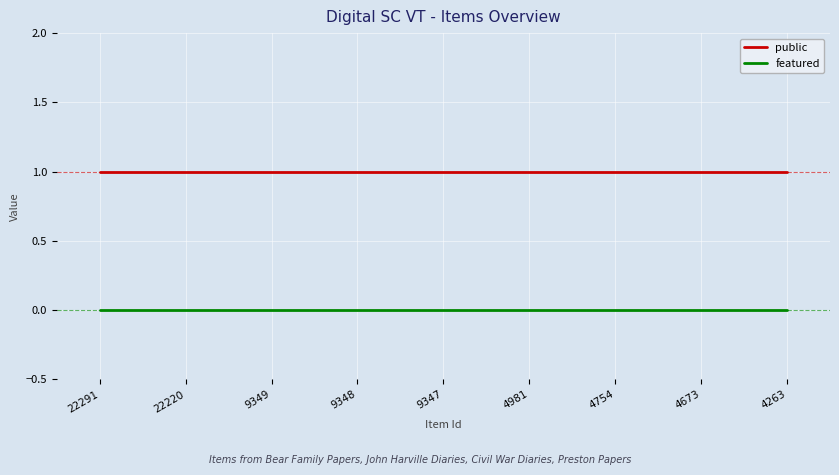

True or false: public and featured intersect in this chart.

False